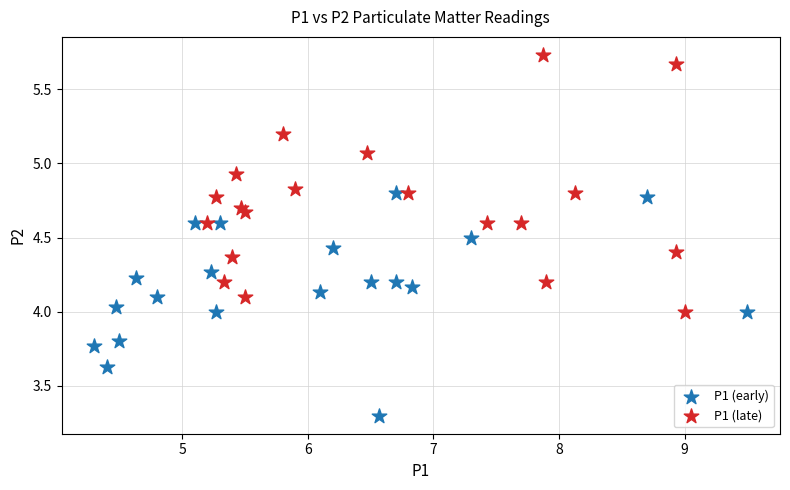

What are all the series names shown in the legend?

P1 (early), P1 (late)